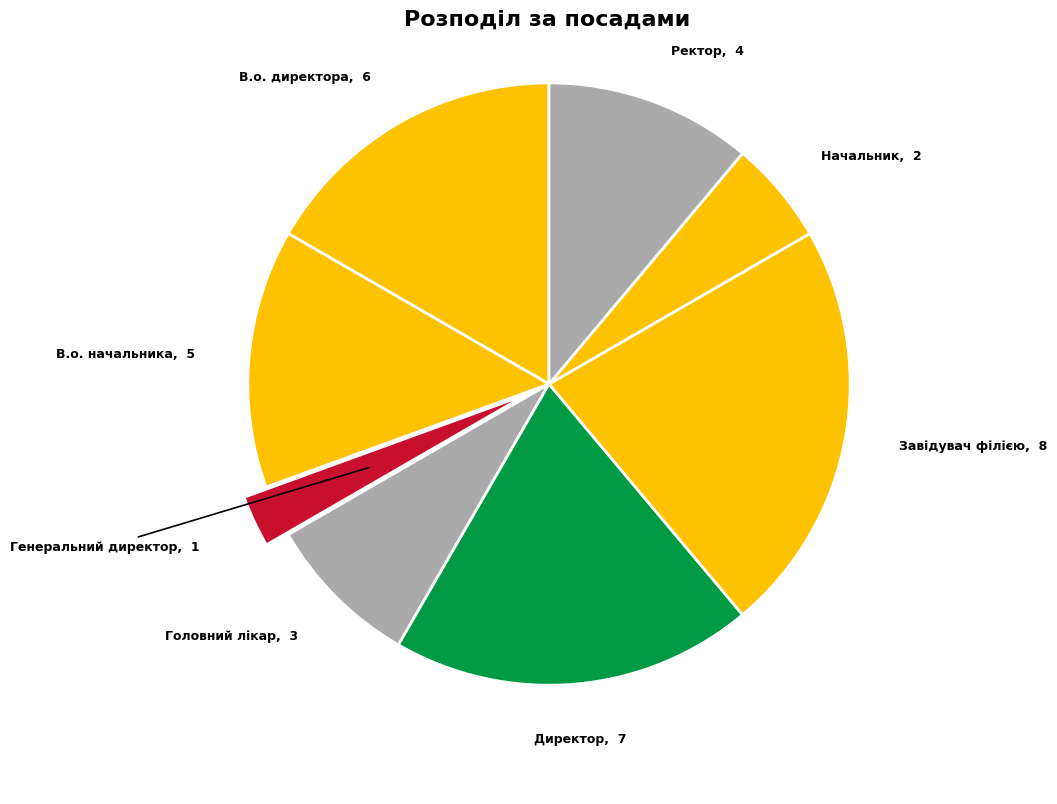

What is the ratio of the value at Головний лікар to the value at Завідувач філією?

0.4